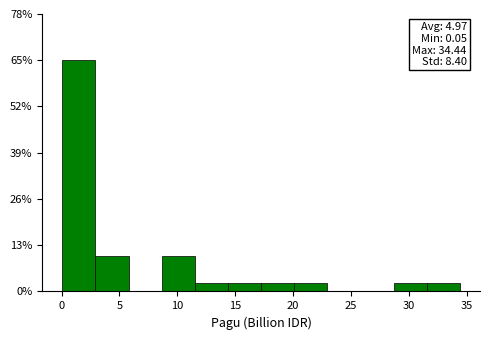

Over which range of the x-axis is the bar tallest?

0.0 to 3.0